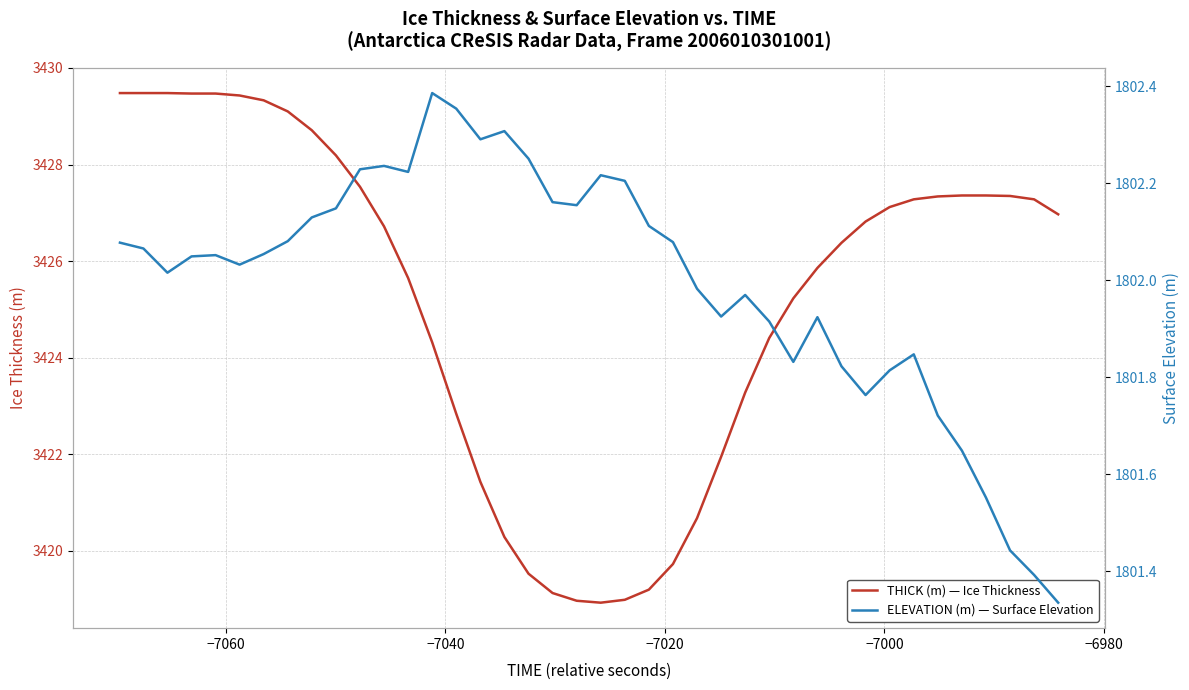

Does the chart display data point markers on the line(s)?

No